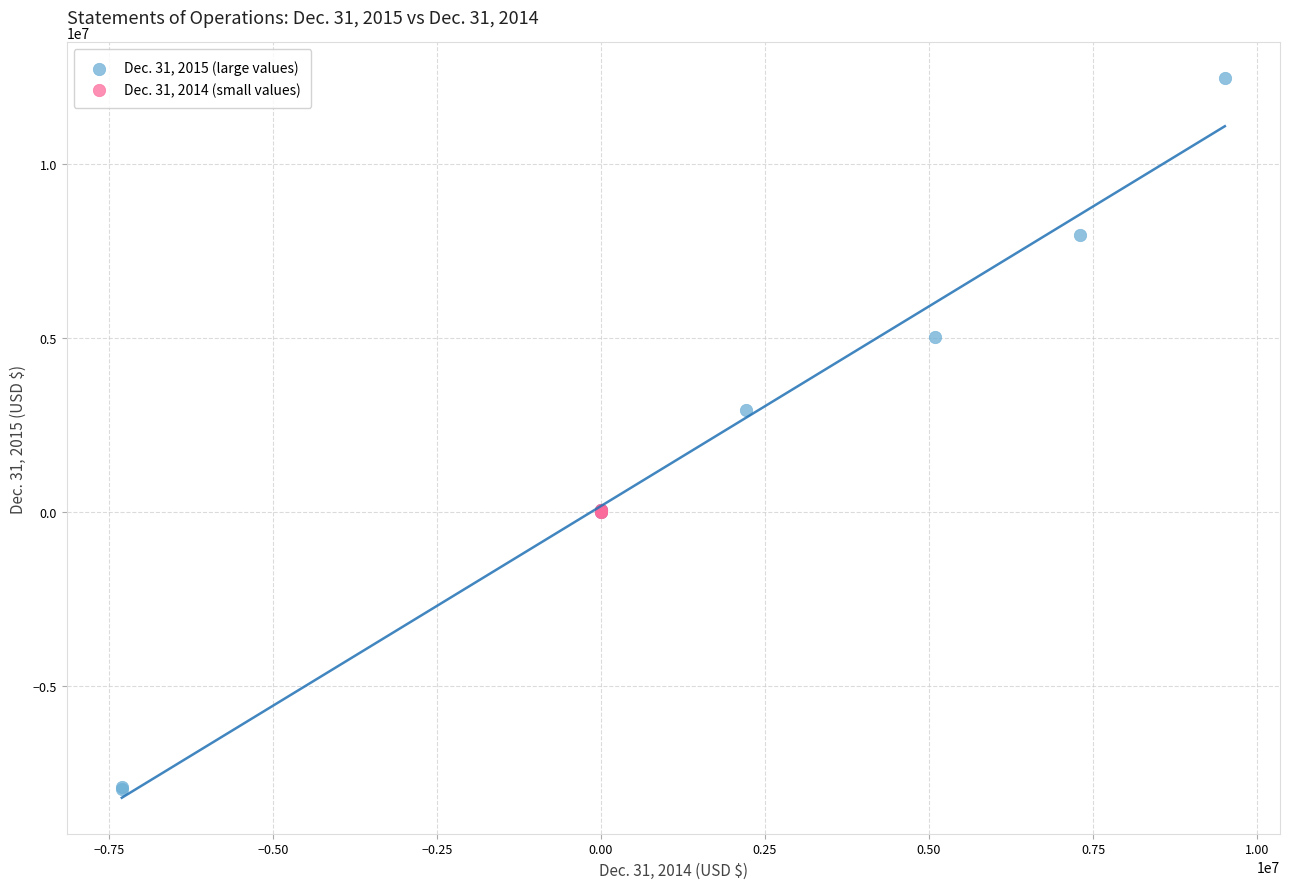

Which series reaches the minimum Y coordinate?

Dec. 31, 2015 (large values)